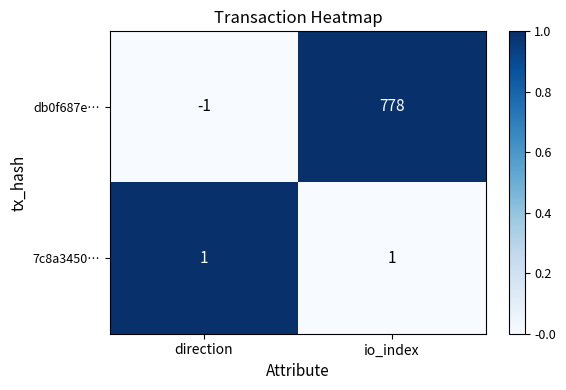

Reading right to left, transcribe all the data shown in this chart.

db0f687e…: io_index=778	direction=-1
7c8a3450…: io_index=1	direction=1